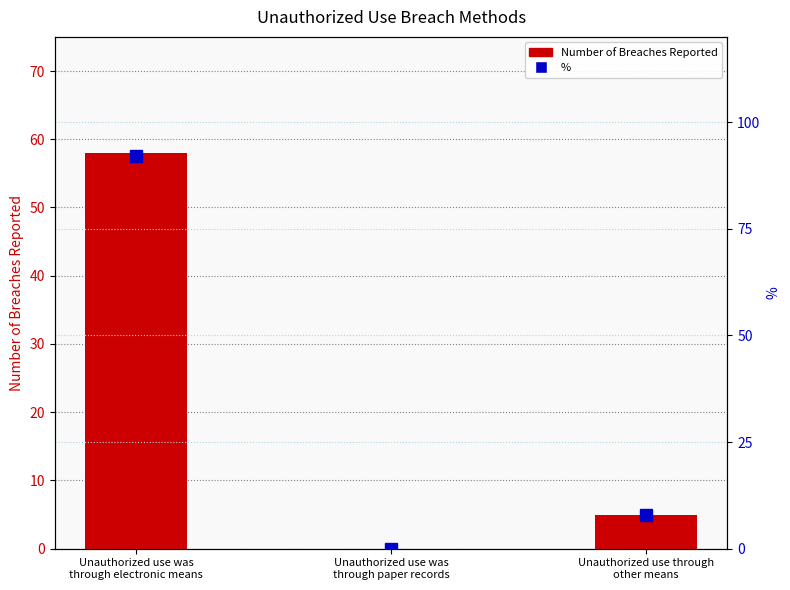

At which label does Number of Breaches Reported first exceed 5?

Unauthorized use was
through electronic means